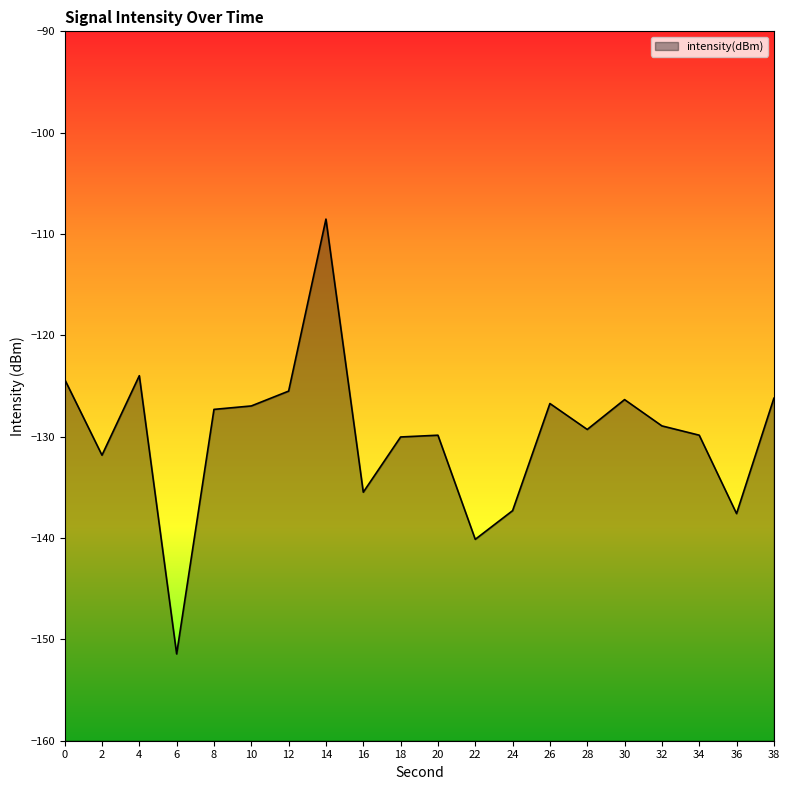

True or false: the data shows -126.2 at 38.

True